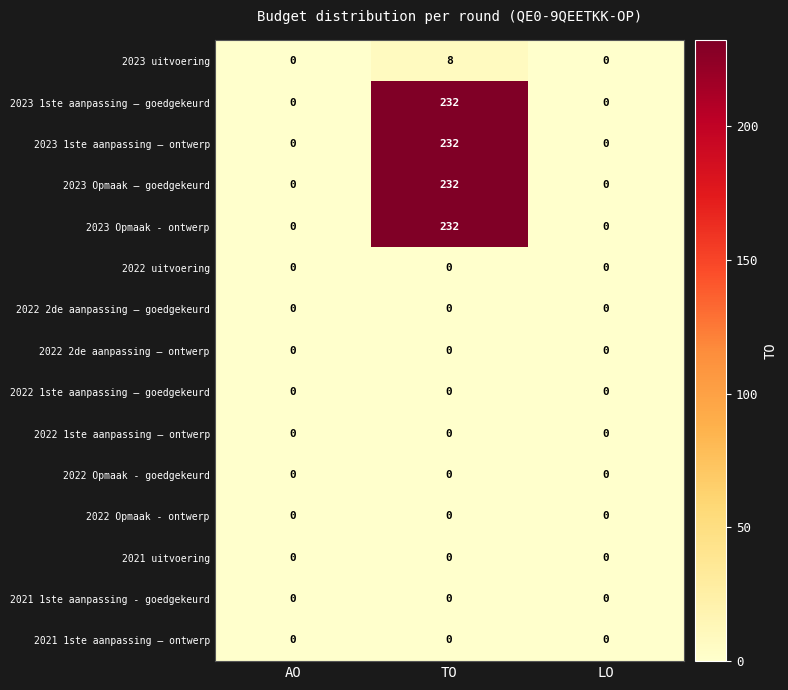

What is the sum of all 2023 Opmaak – goedgekeurd values?

232